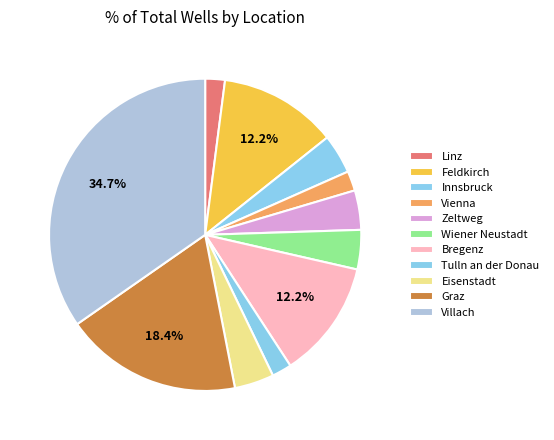

How many slices are in this pie chart?

11